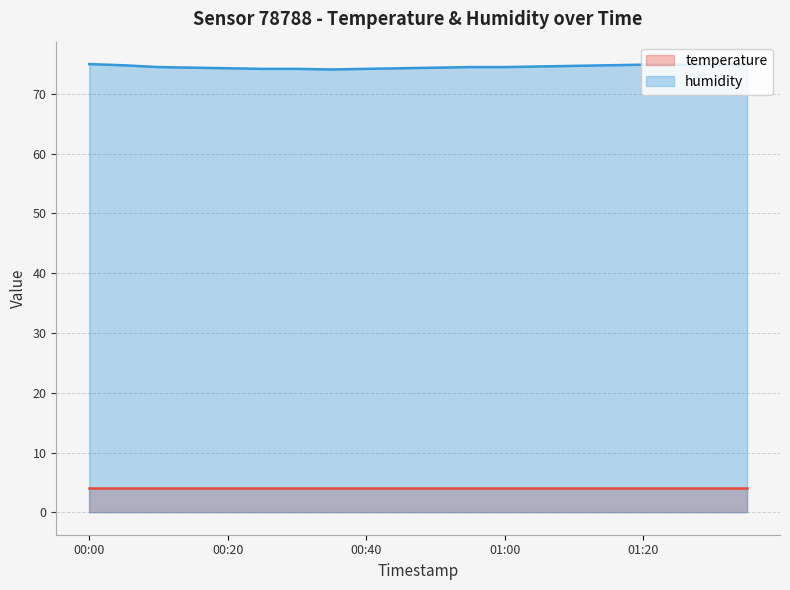

True or false: temperature and humidity intersect in this chart.

False